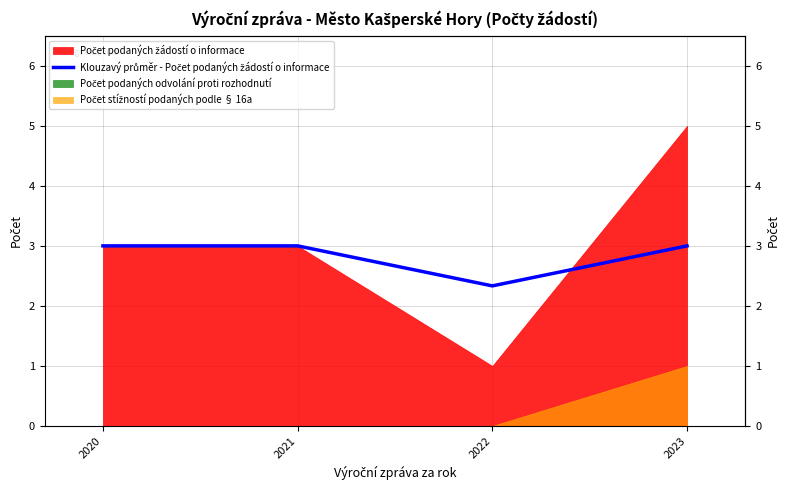

Reading left to right, what are all the values shown in this chart?

3.0	3.0	2.3	3.0